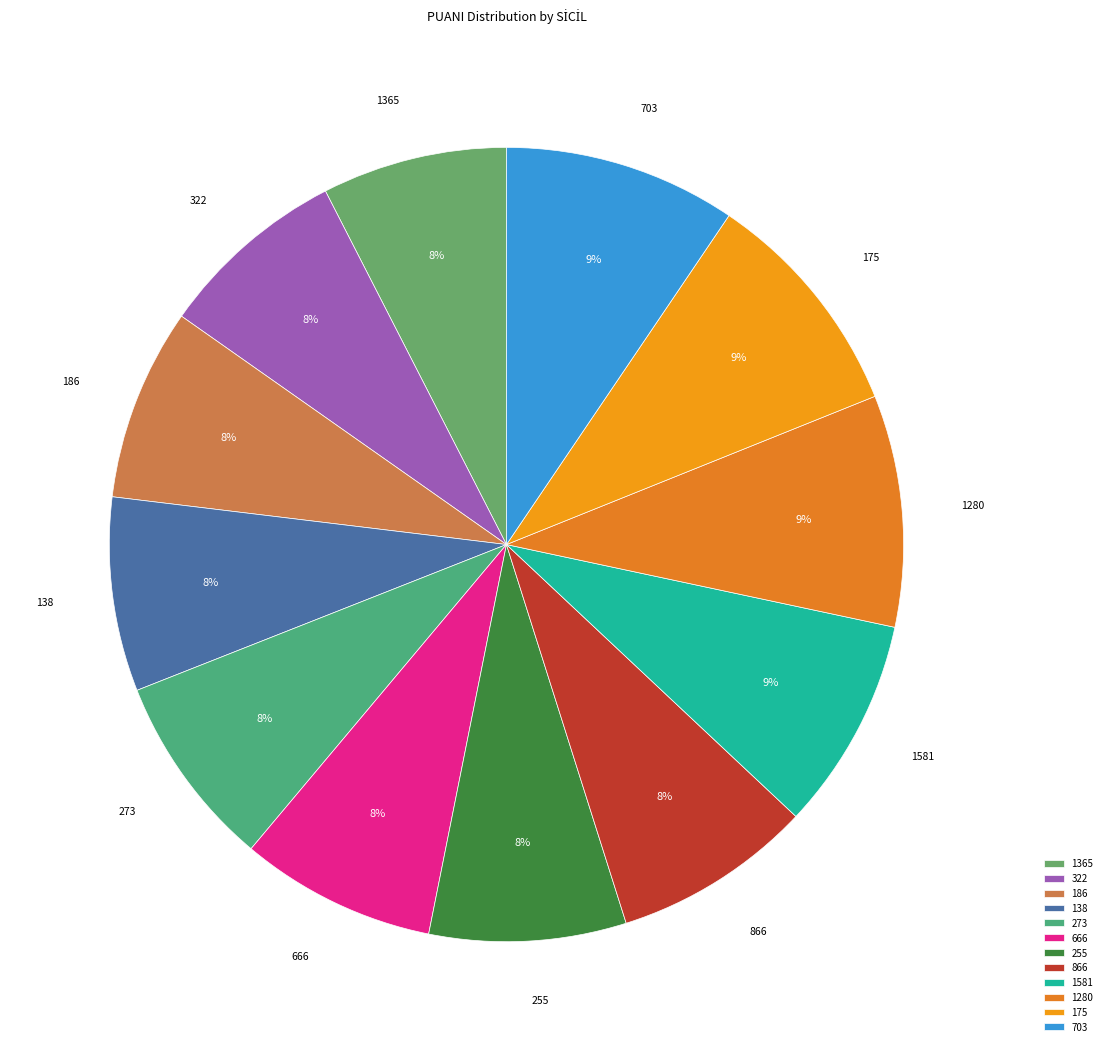

To the nearest percent, what is the average slice percentage?

8%